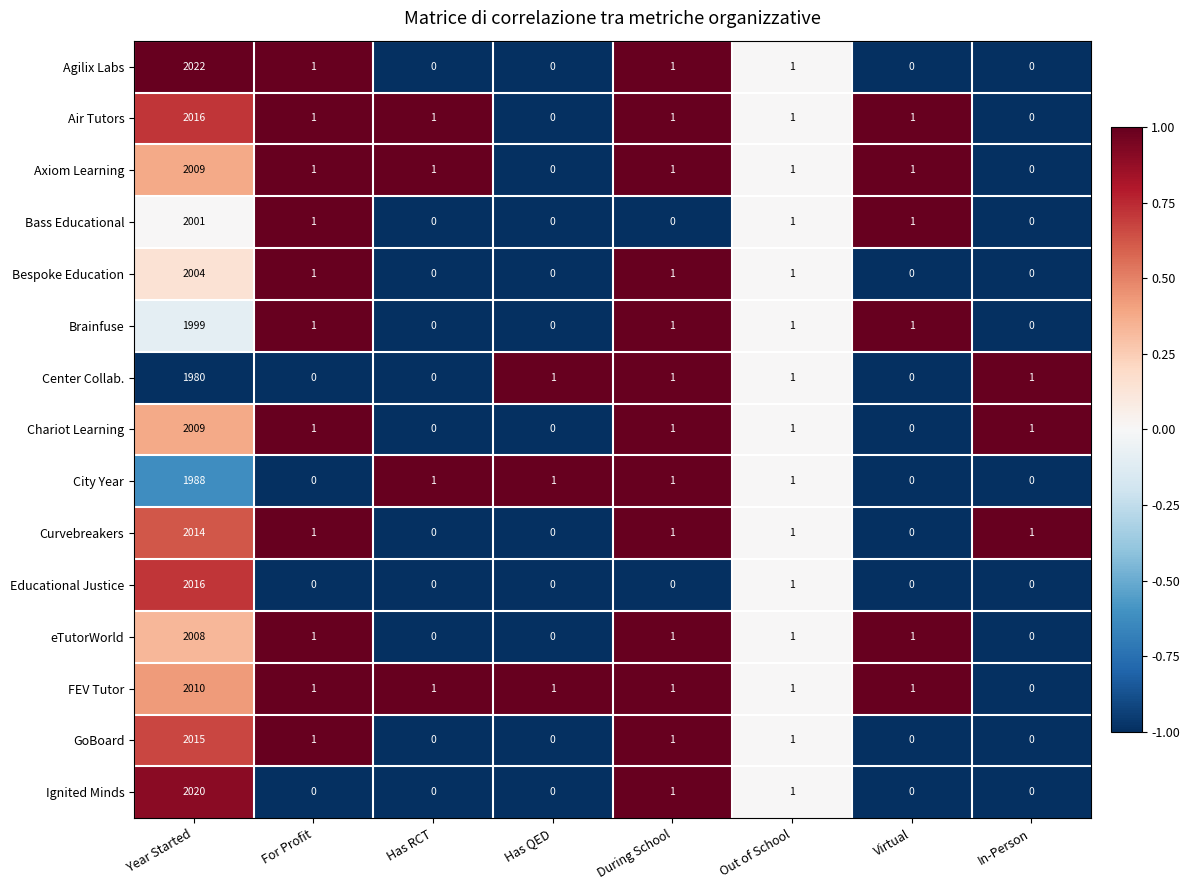

Which series has the widest spread of values?

Agilix Labs